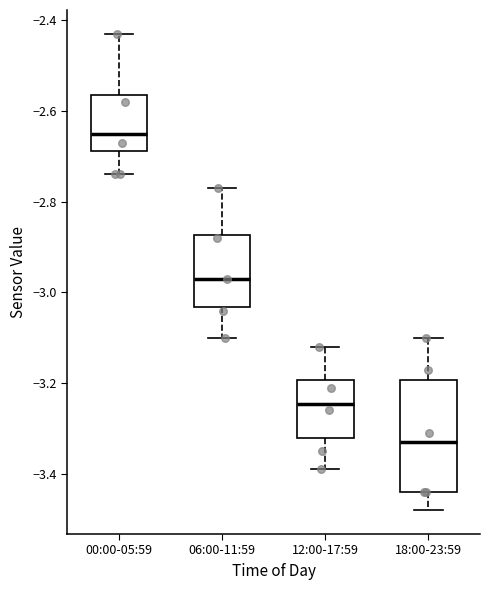

Which box is the tallest, from its lower edge to its upper edge?

18:00-23:59